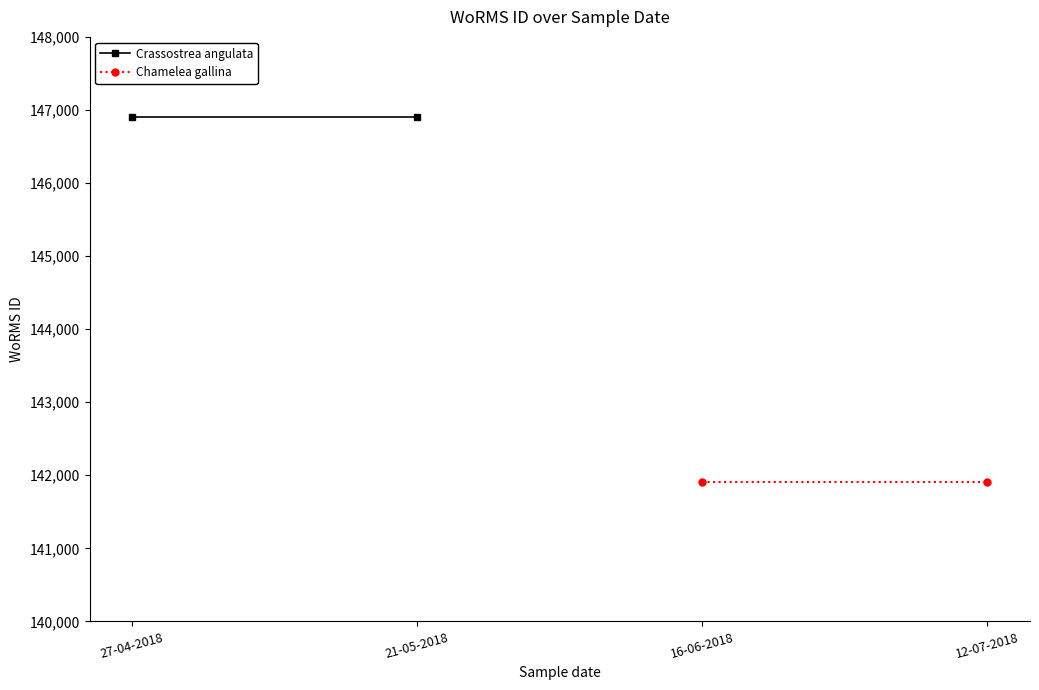

What is the approximate value of Crassostrea angulata at 21-05-2018?

146900